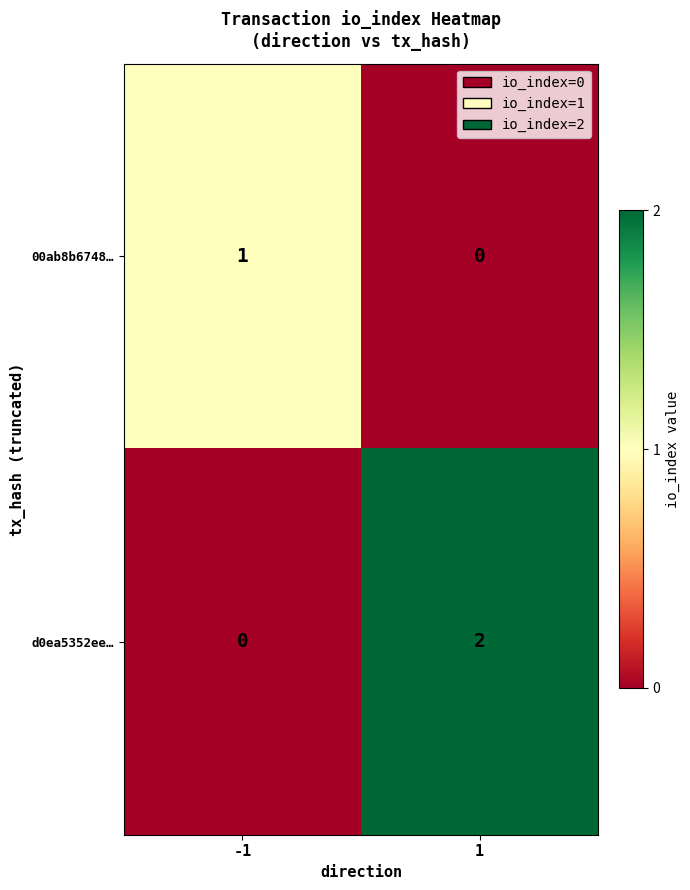

Rank the series by their maximum value, from lowest to highest.

00ab8b6748…, d0ea5352ee…